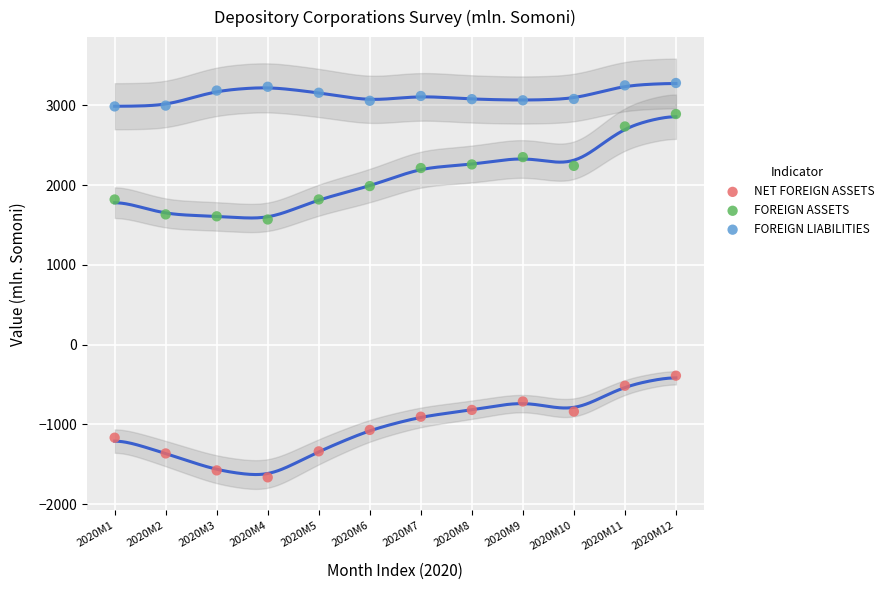

Across all data points, what is the range of Y values (max minus min)?

4941.2